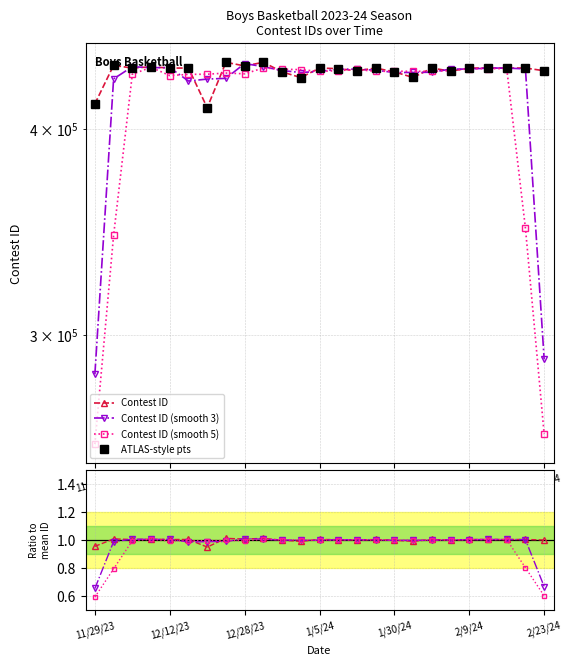

What is the sum of the values at 2/9/24 and 12/29/23?

874738